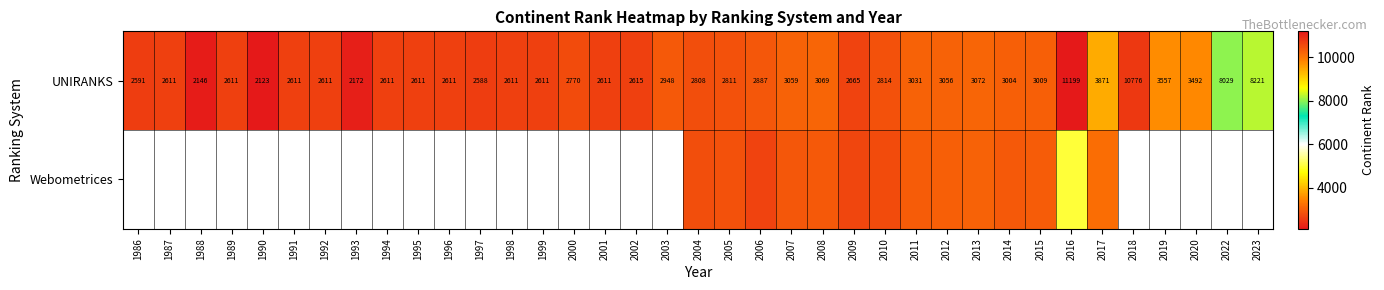

The value of UNIRANKS at 1995 is 2611. True or false?

True